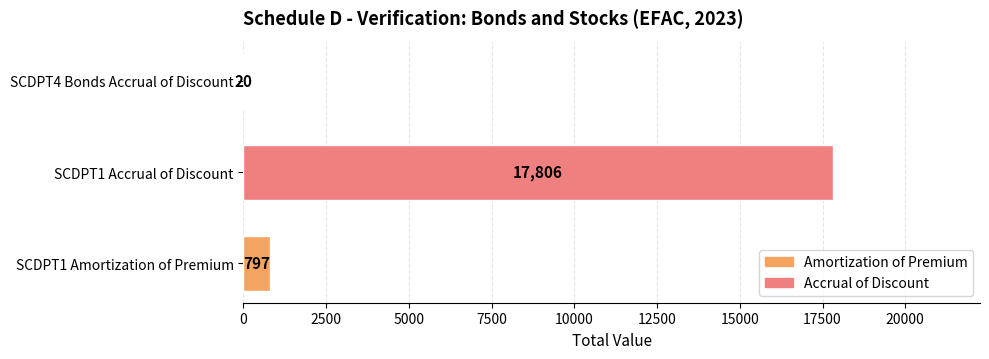

Does the chart contain stacked bars?

No